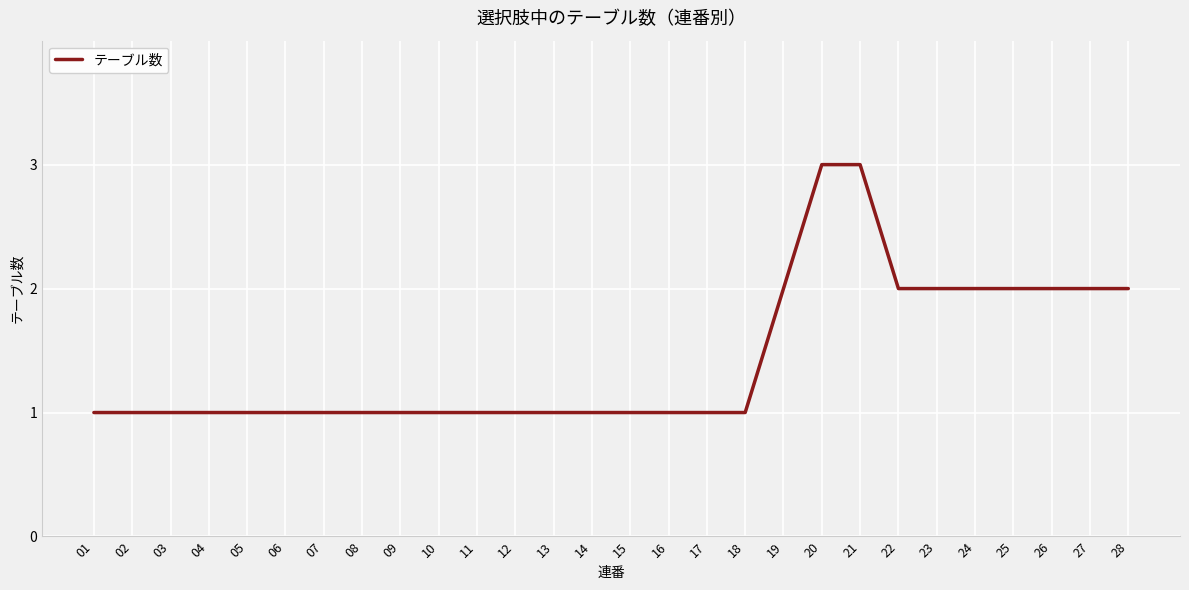

What is the ratio of the value at 27 to the value at 22?

1.0